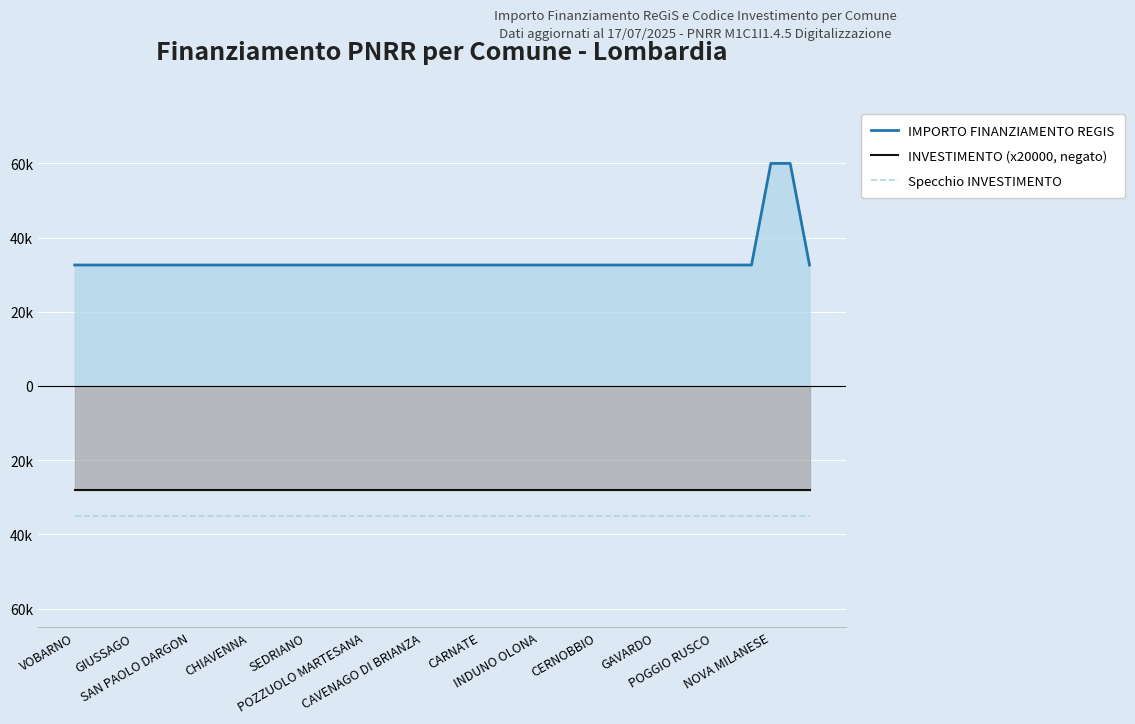

What are all the series names shown in the legend?

IMPORTO FINANZIAMENTO REGIS, INVESTIMENTO (x20000, negato), Specchio INVESTIMENTO